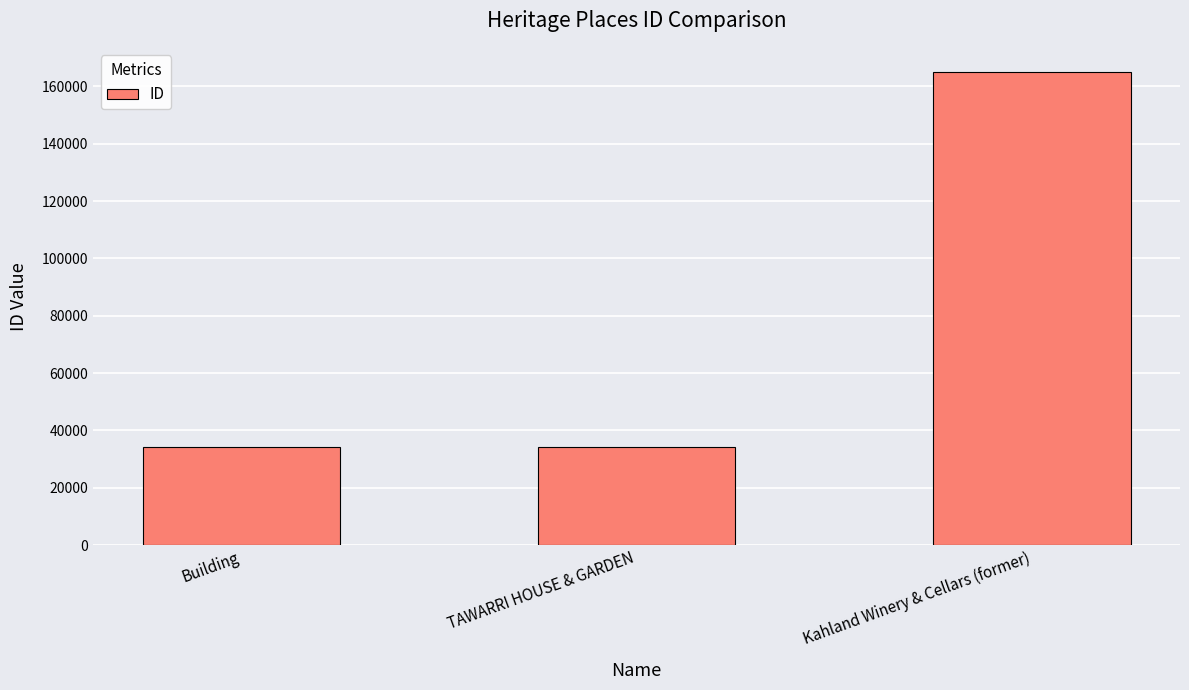

True or false: the data shows 34324 at TAWARRI HOUSE & GARDEN.

True